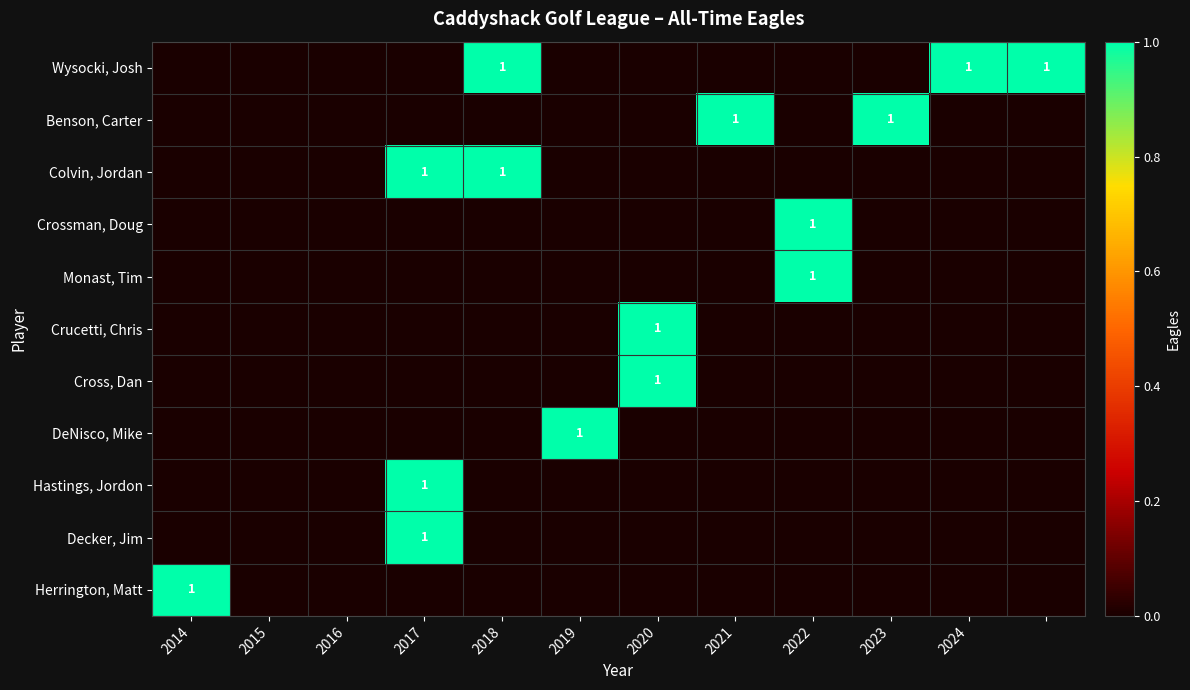

At how many categories does at least one series exceed 0?

10